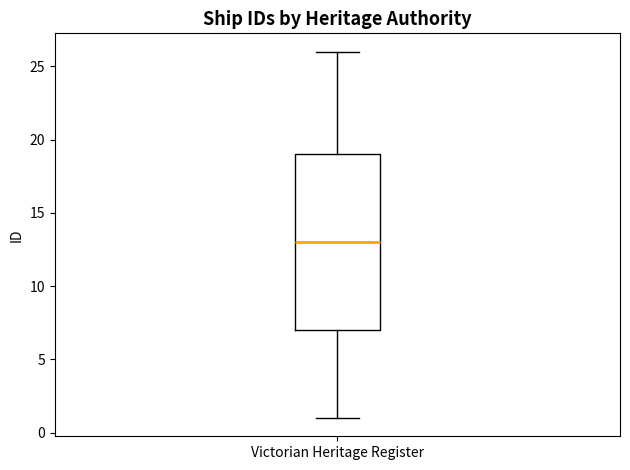

Transcribe this box plot: give where the median line is, the range the box spans, and where the two whiskers end, as read against the y-axis. The values are not printed on the chart, so give them approximately, as read against the axis.

median 13, box 7 to 19, whiskers 1 to 26